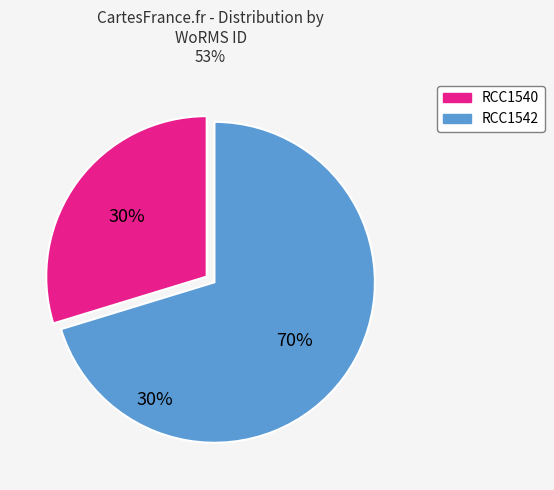

To the nearest percent, what is the average slice percentage?

50%